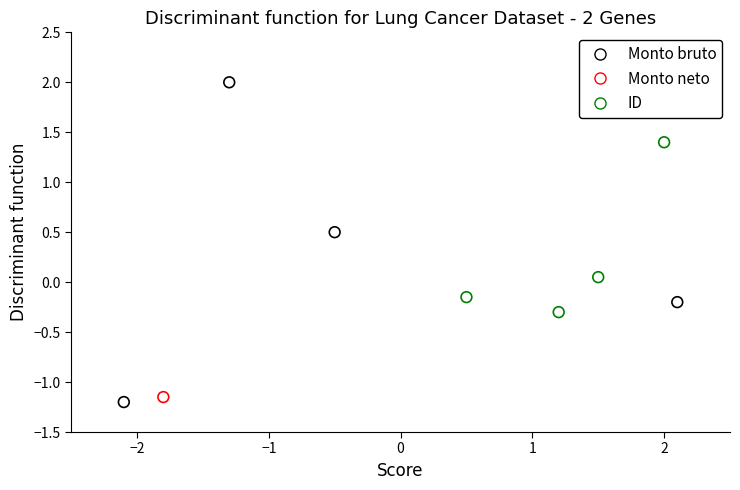

Which series reaches the minimum Y coordinate?

Monto bruto